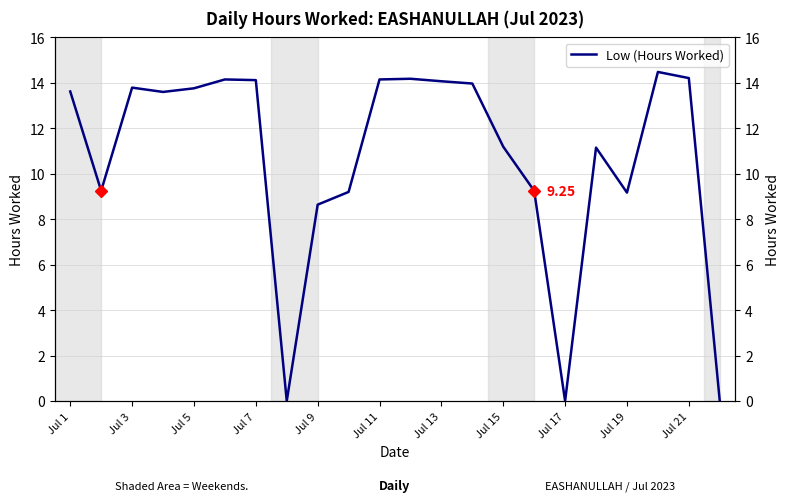

What is the approximate value at Jul 1?

13.6